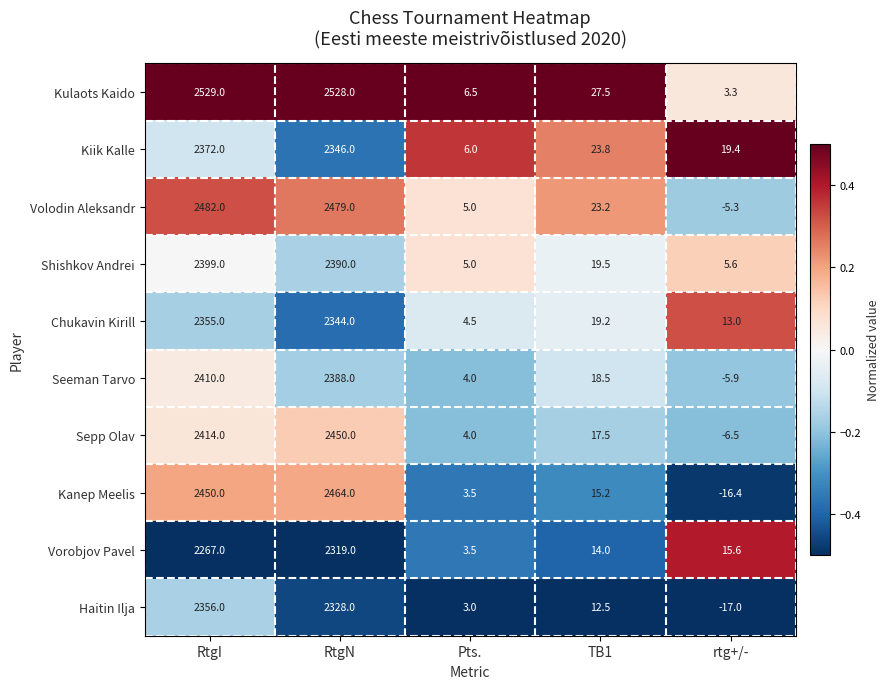

How many data points in Shishkov Andrei are above 19?

3